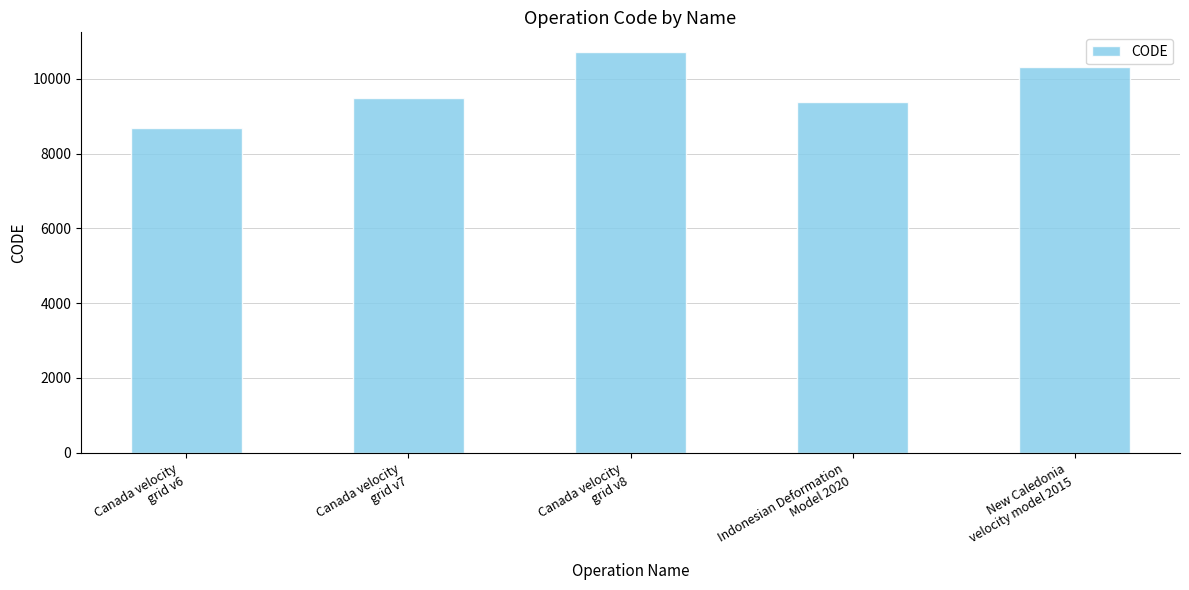

List the labels in order of value, largest first.

Canada velocity
grid v8, New Caledonia
velocity model 2015, Canada velocity
grid v7, Indonesian Deformation
Model 2020, Canada velocity
grid v6